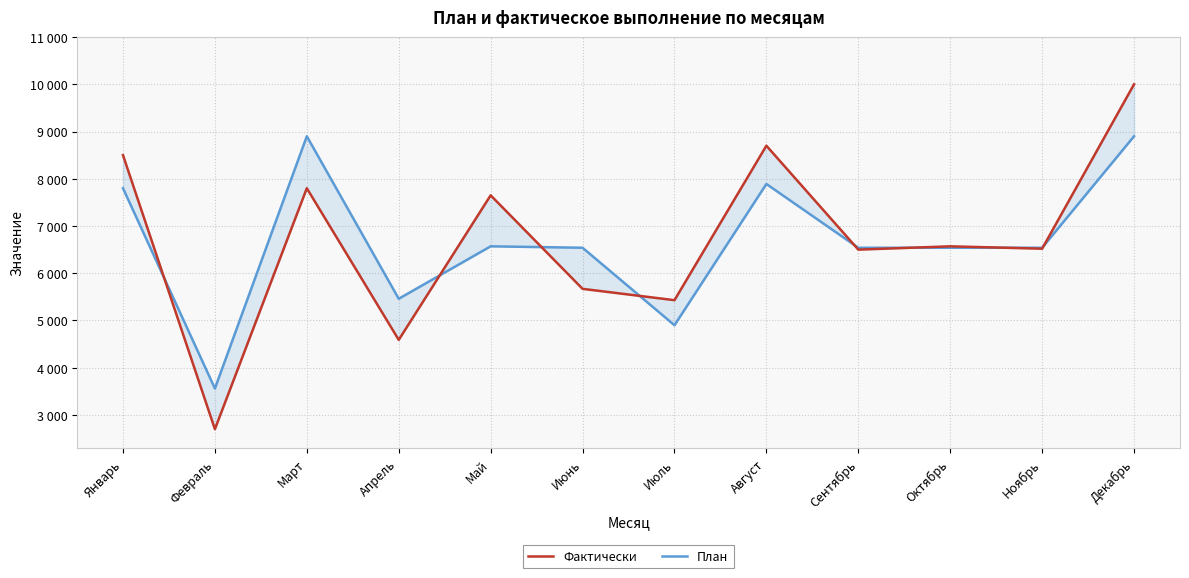

How many data points in План are above 6540?

5